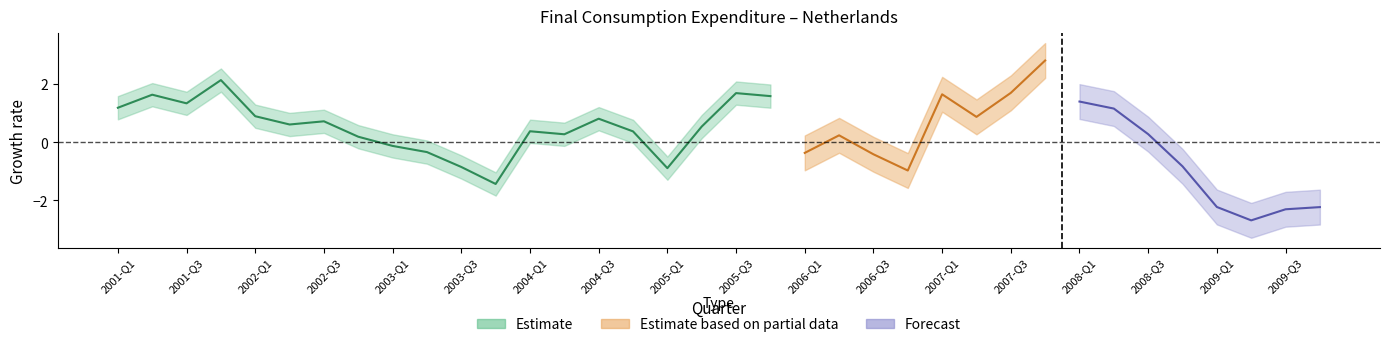

List the labels in order of lower_estimate value, largest first.

2001-Q4, 2005-Q3, 2001-Q2, 2005-Q4, 2001-Q3, 2001-Q1, 2002-Q1, 2004-Q3, 2002-Q3, 2002-Q2, 2005-Q2, 2004-Q1, 2004-Q4, 2004-Q2, 2002-Q4, 2003-Q1, 2003-Q2, 2003-Q3, 2005-Q1, 2003-Q4